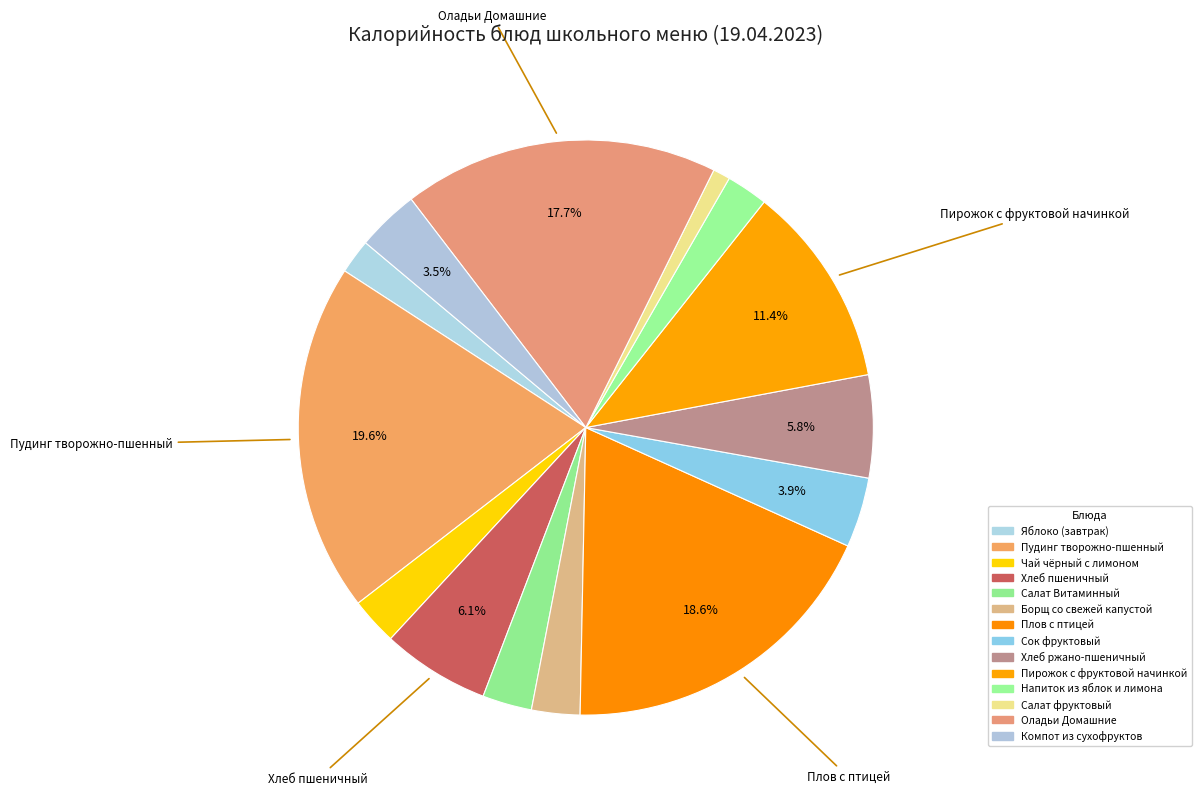

What is the ratio of the value at Сок фруктовый to the value at Салат фруктовый?

4.1